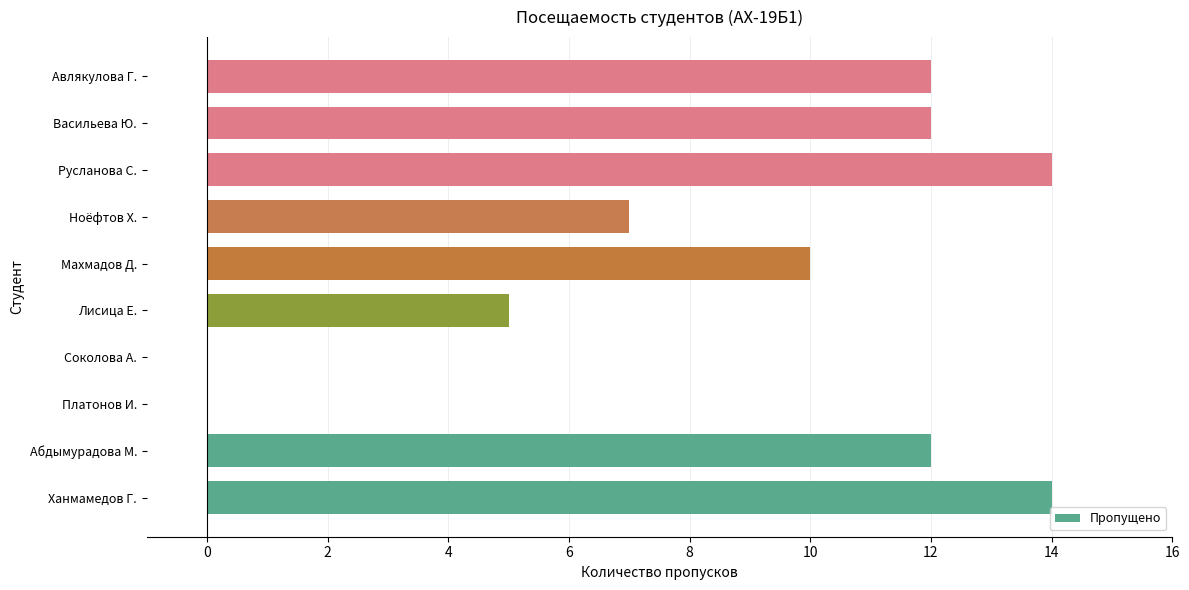

What is the sum of the values at Васильева Ю. and Лисица Е.?

17